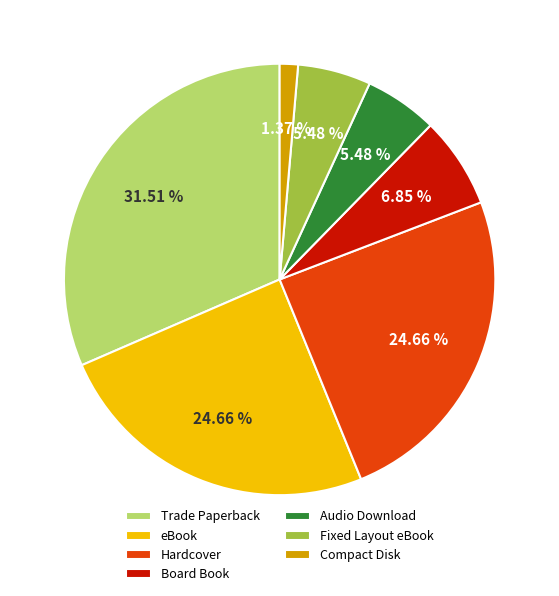

What percentage do Audio Download and Fixed Layout eBook together represent?

11.0%